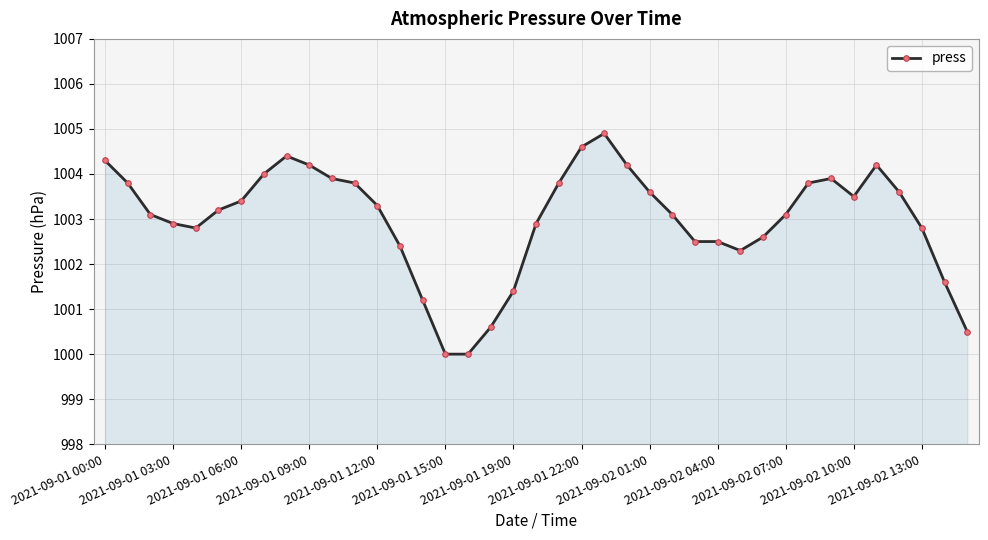

True or false: there are more than 0 points higher than both neighbors.

True